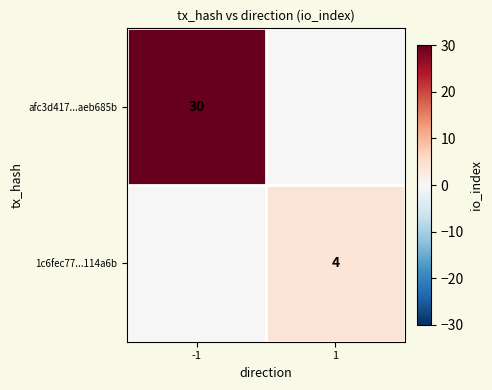

At how many categories does at least one series exceed 25?

1